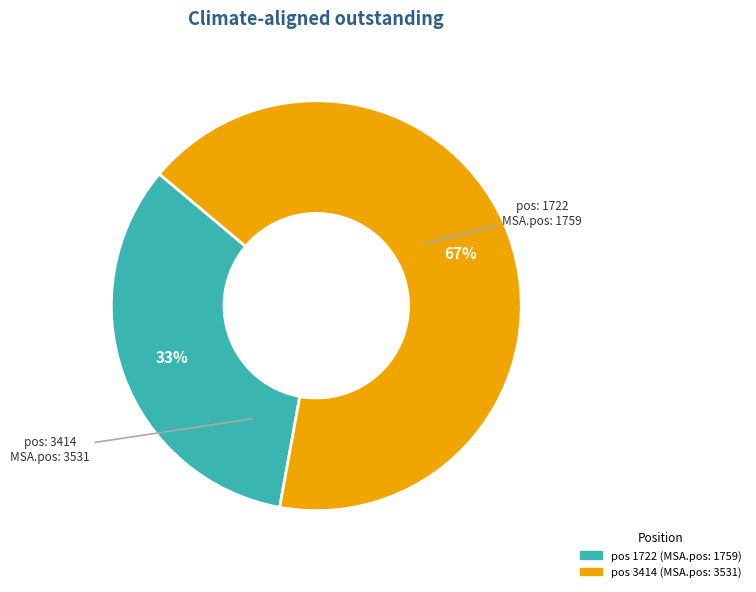

To the nearest percent, what is the average slice percentage?

50%